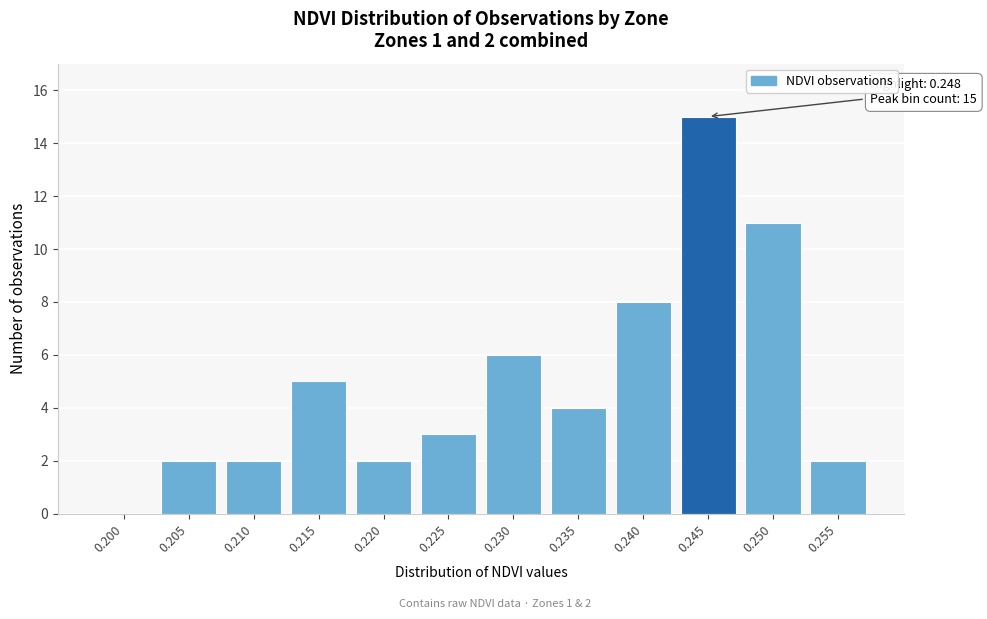

Reading left to right, transcribe all the data shown in this chart.

0.200=0	0.205=2	0.210=2	0.215=5	0.220=2	0.225=3	0.230=6	0.235=4	0.240=8	0.245=15	0.250=11	0.255=2